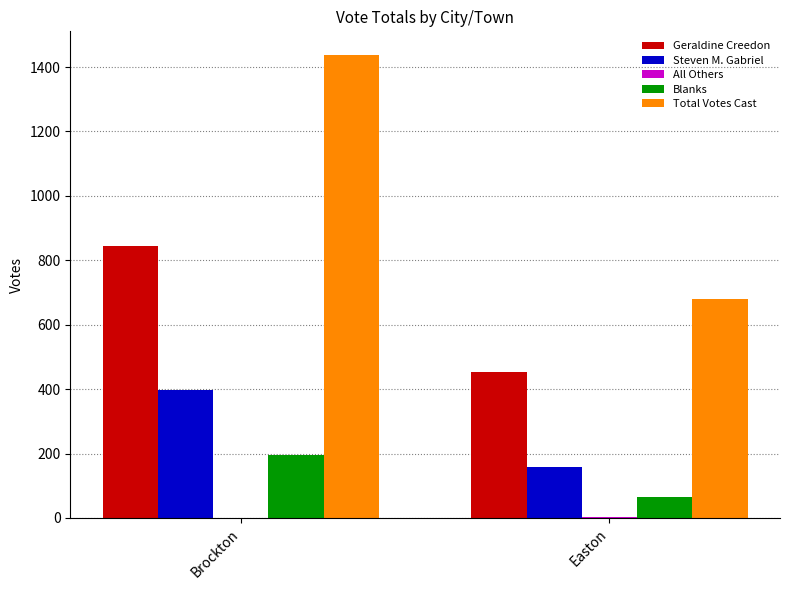

At which category is the sum across all series the highest?

Brockton